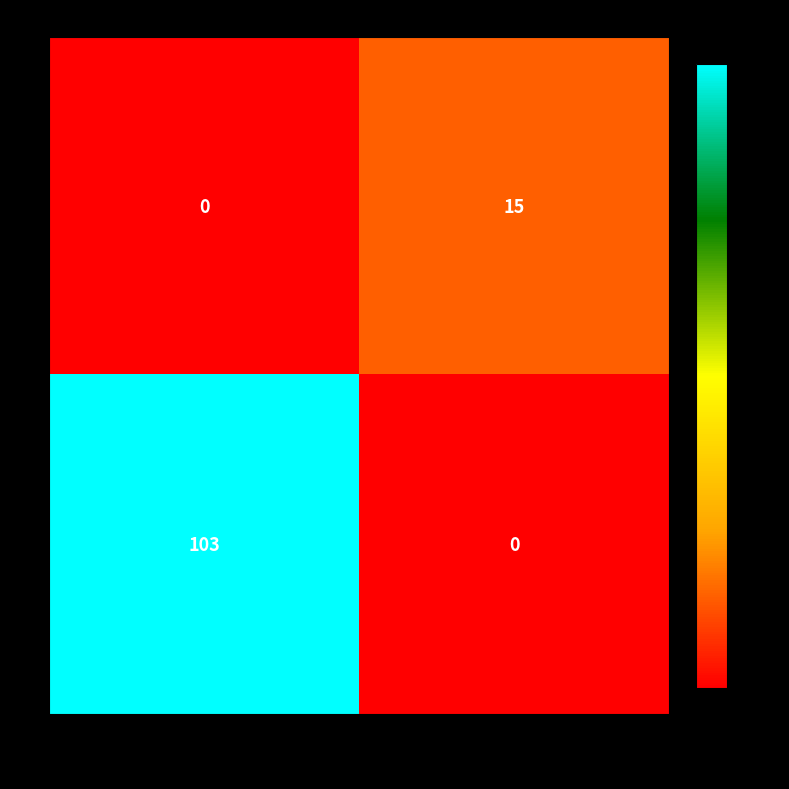

Is it true that 1 equals 9 at 21101072199?

False